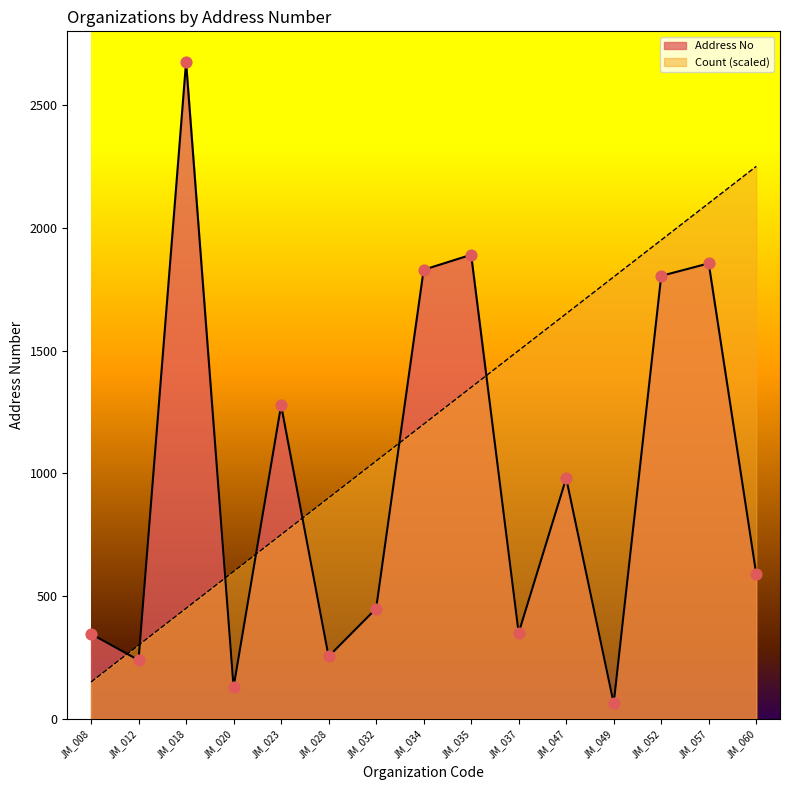

Which series contains the highest Y value?

Address No